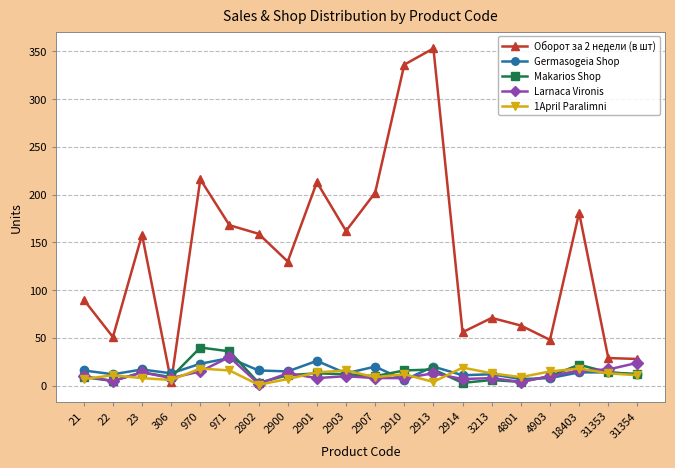

How many distinct data groups are displayed?

5